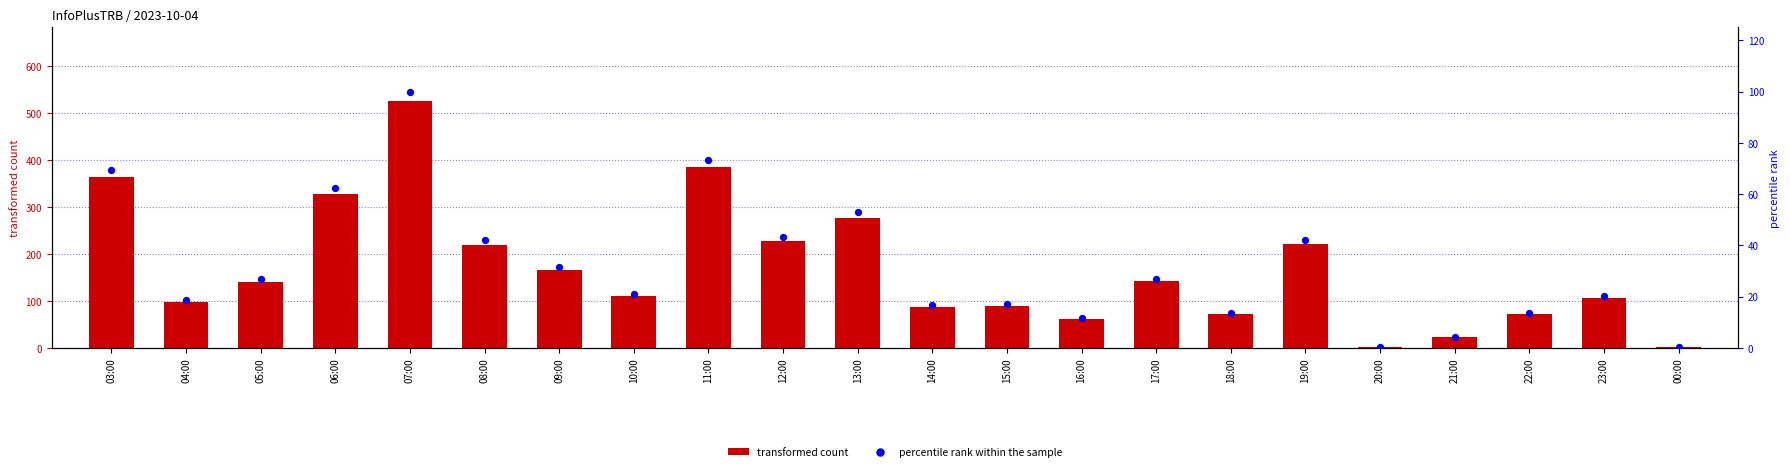

Which series contains the lowest Y value?

percentile rank within the sample